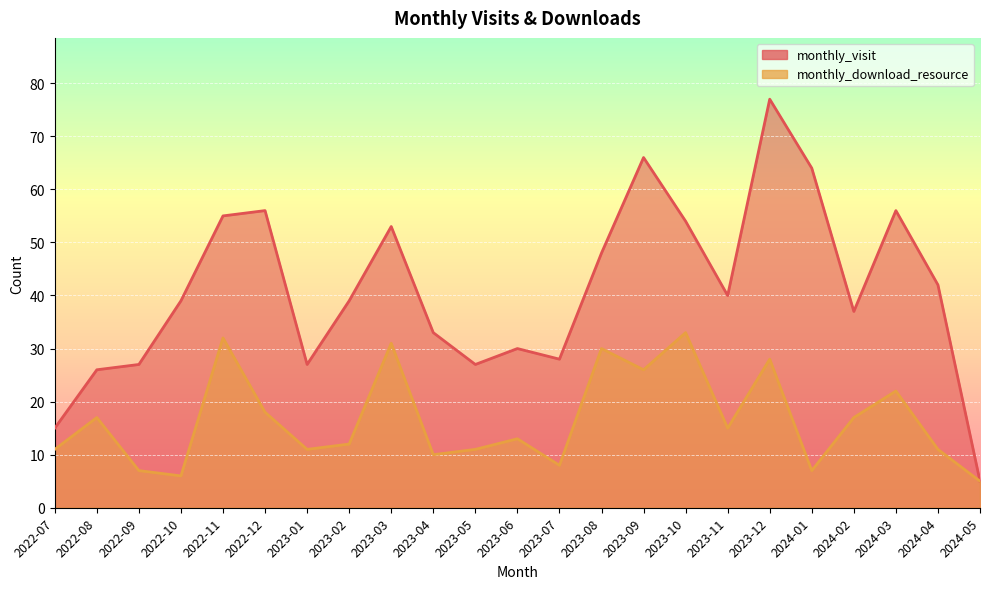

What is the sum of all monthly_visit values?

944